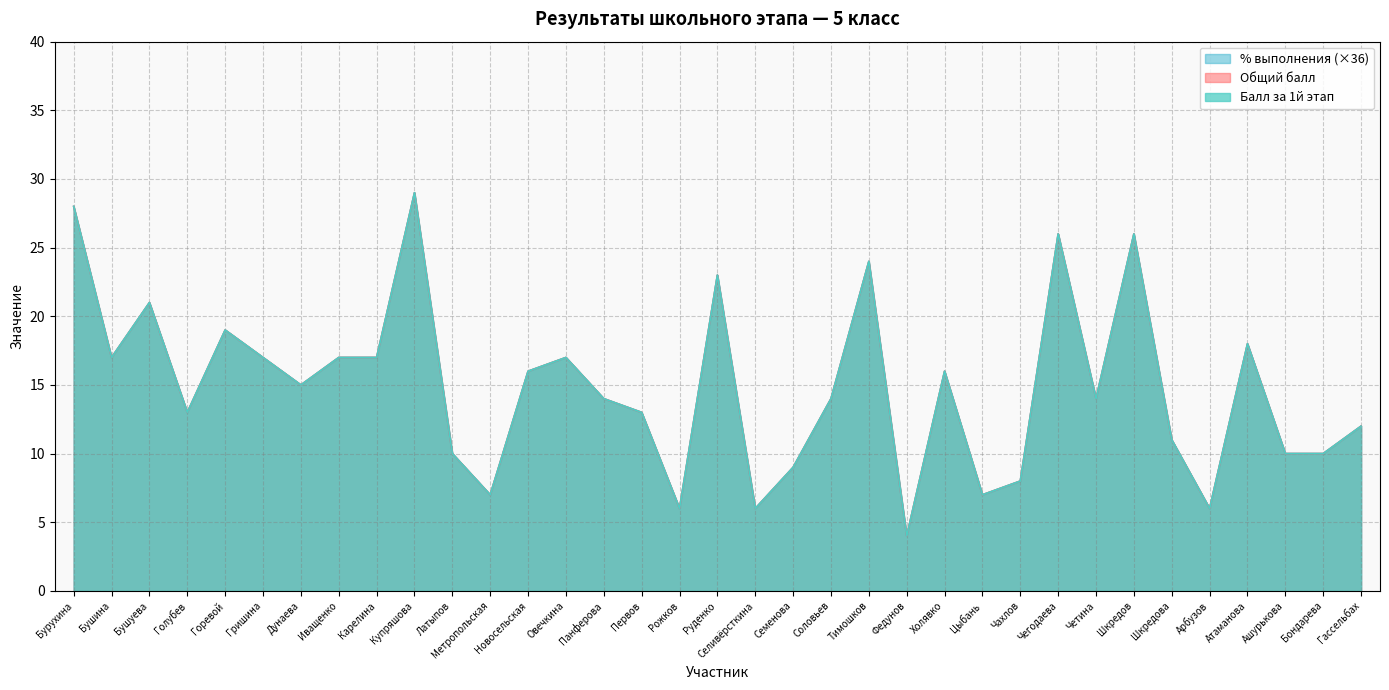

What position from the right is Соловьев?

15